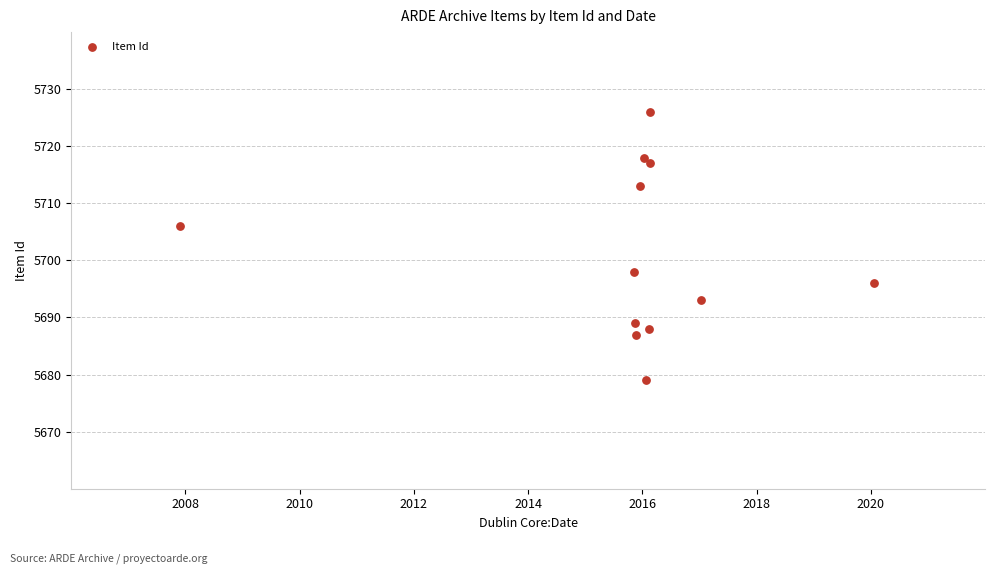

What is the range of Y values (max minus min)?

47